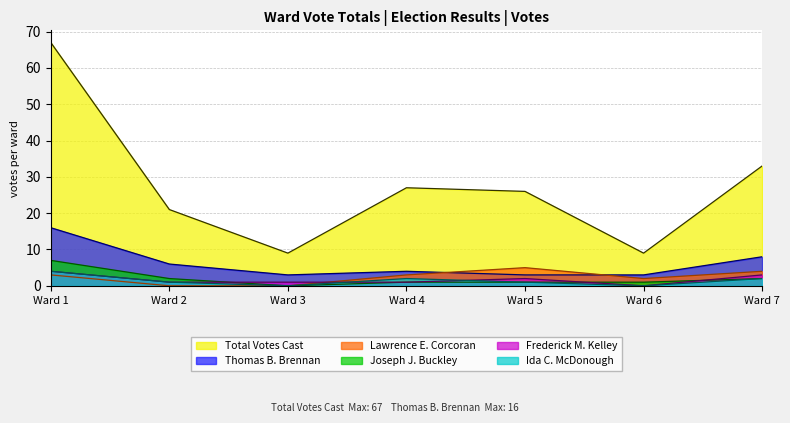

At which label is Total Votes Cast closest to 38?

Ward 7